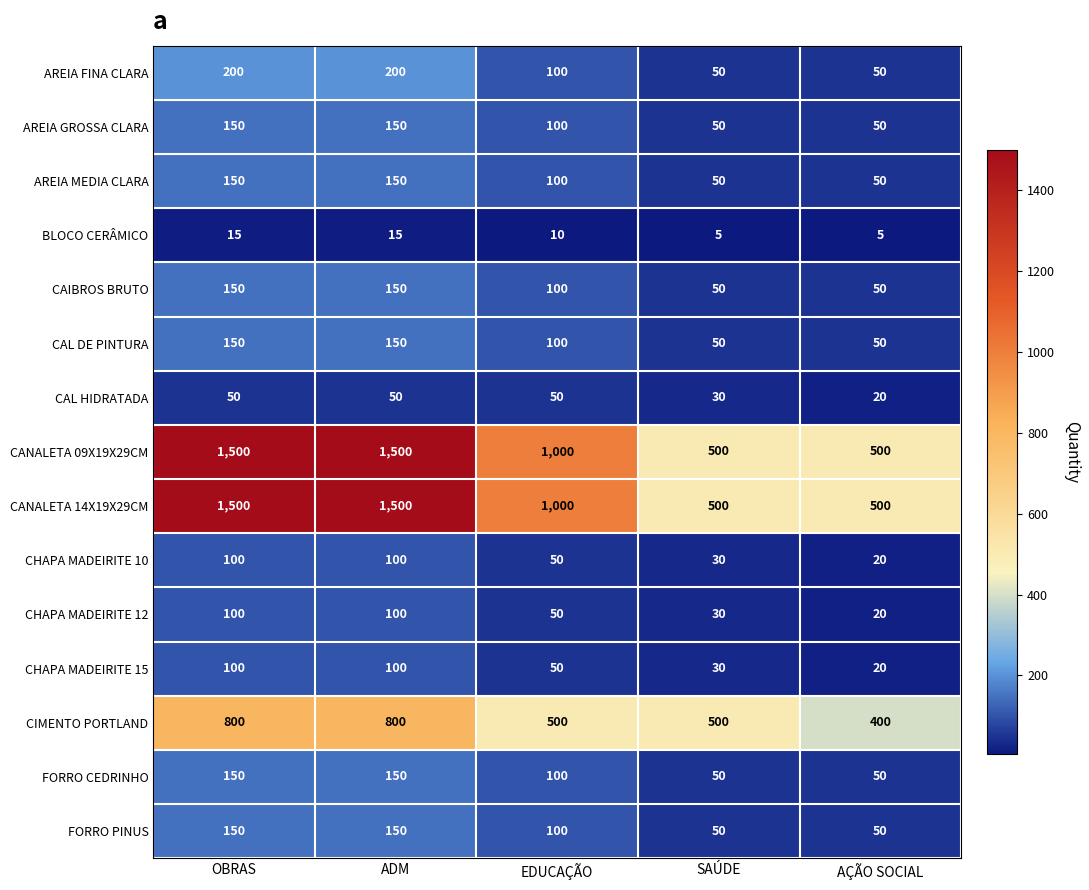

What is the total value across all series at SAÚDE?

1975